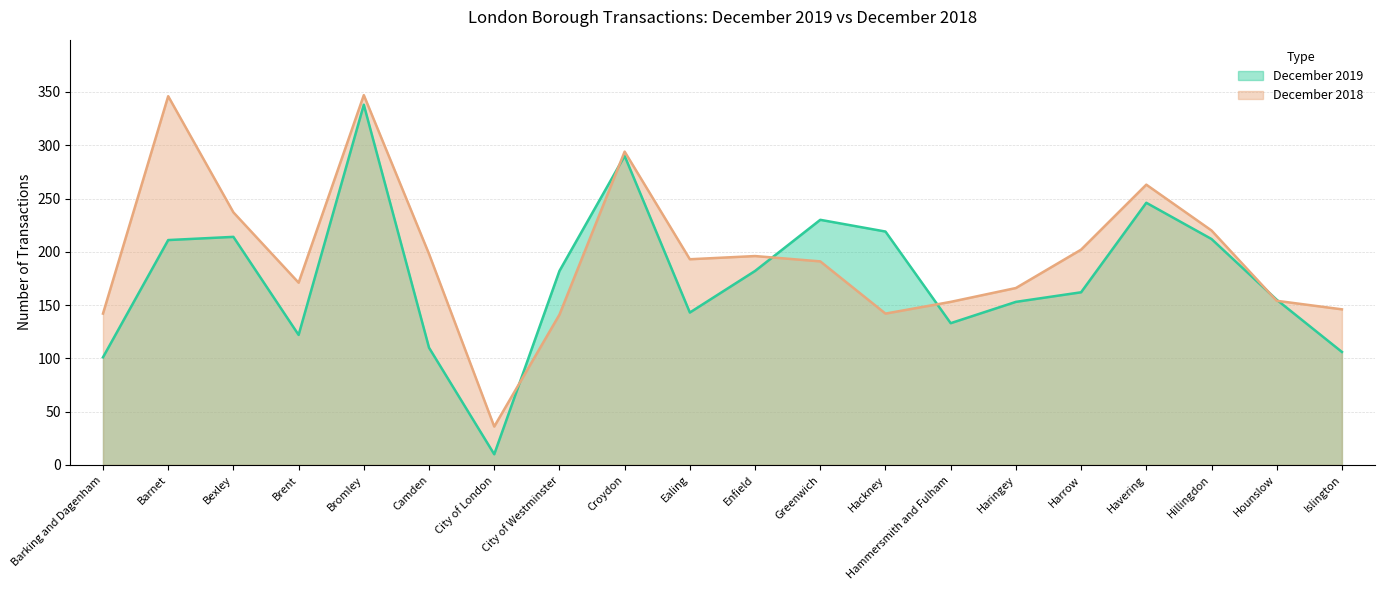

At how many categories does at least one series exceed 291?

3